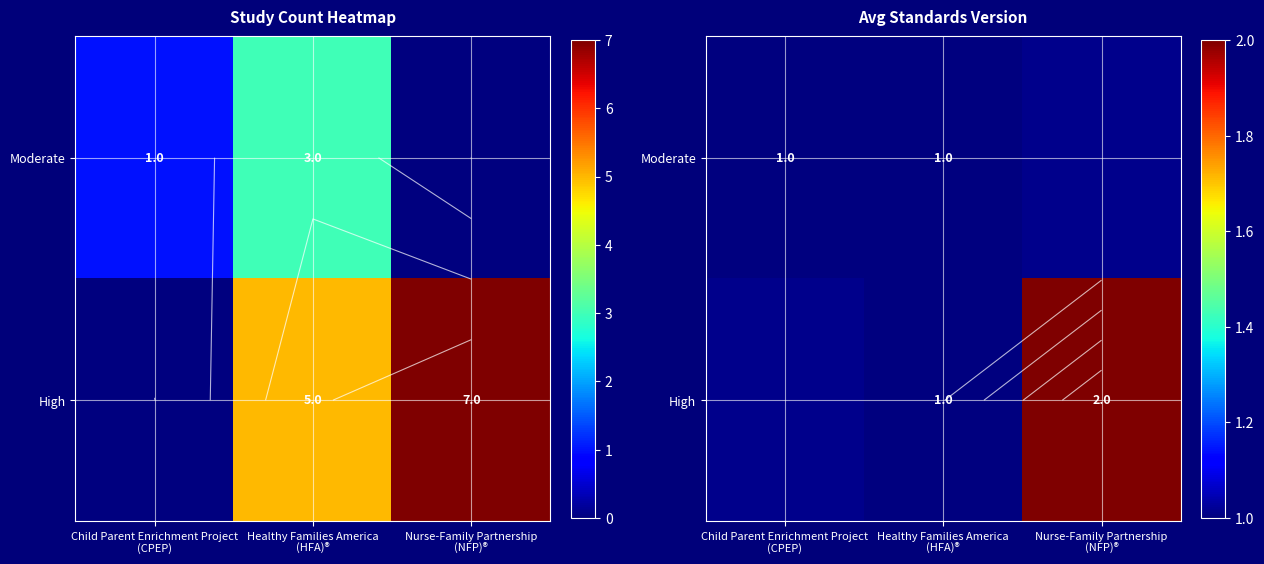

How many values in the High series exceed 1?

1